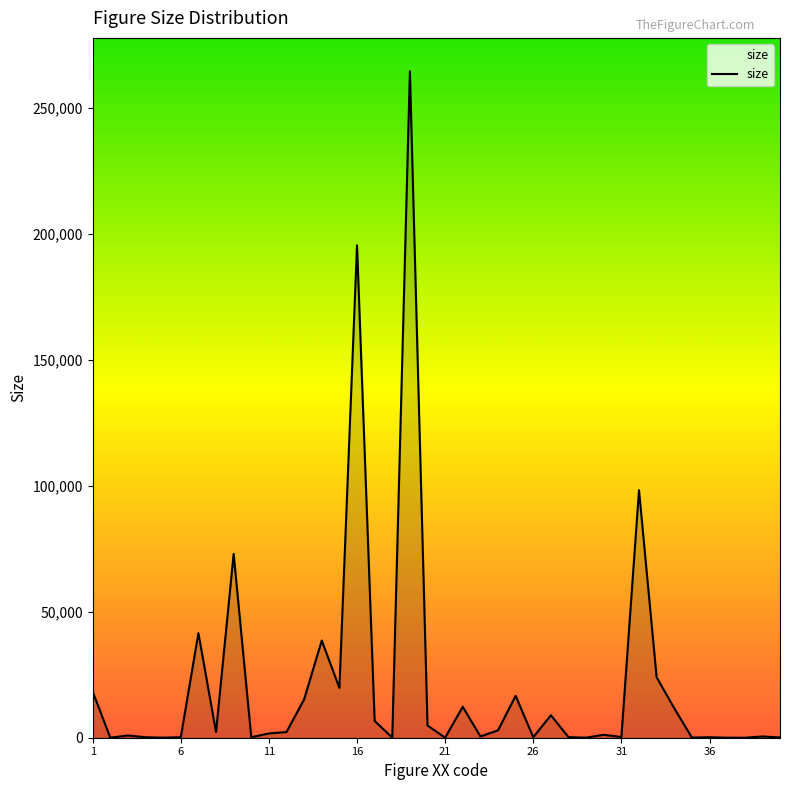

What is the greatest value displayed?

264661